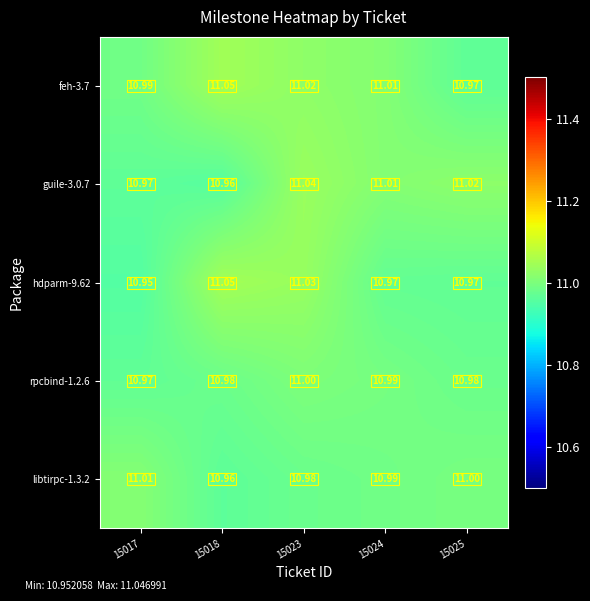

At which category is the sum across all series the highest?

15023